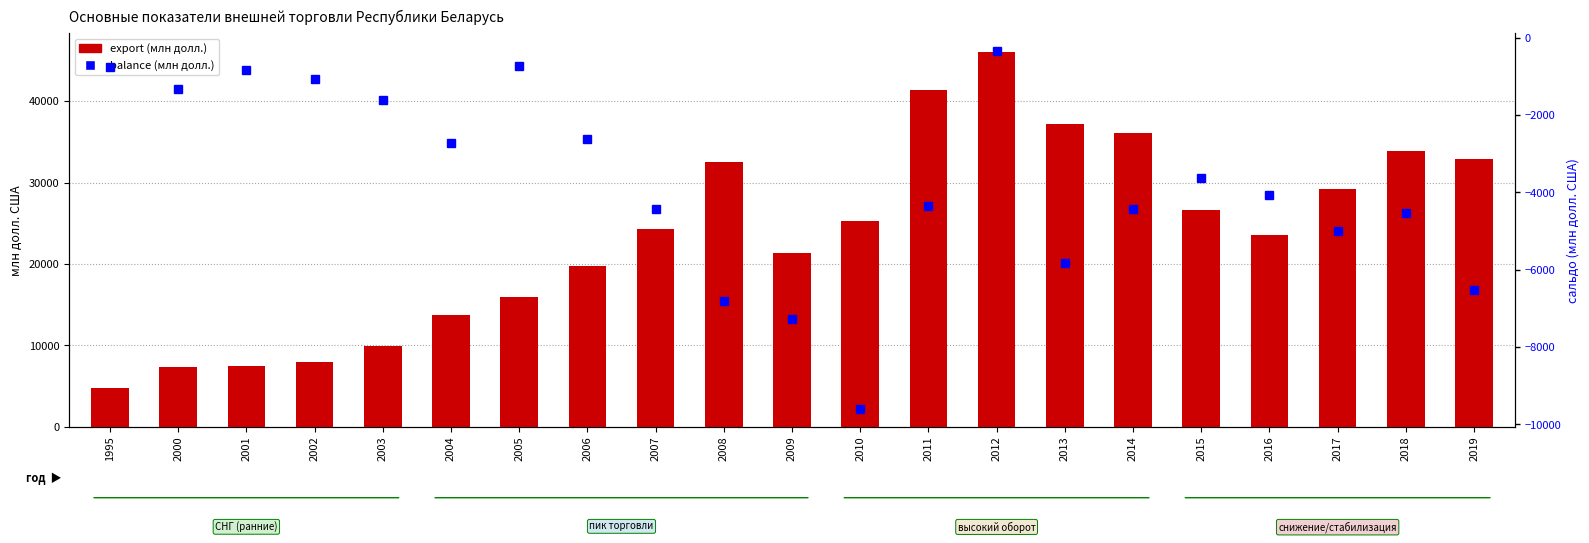

True or false: balance has a value of -1071 at 2002.

True